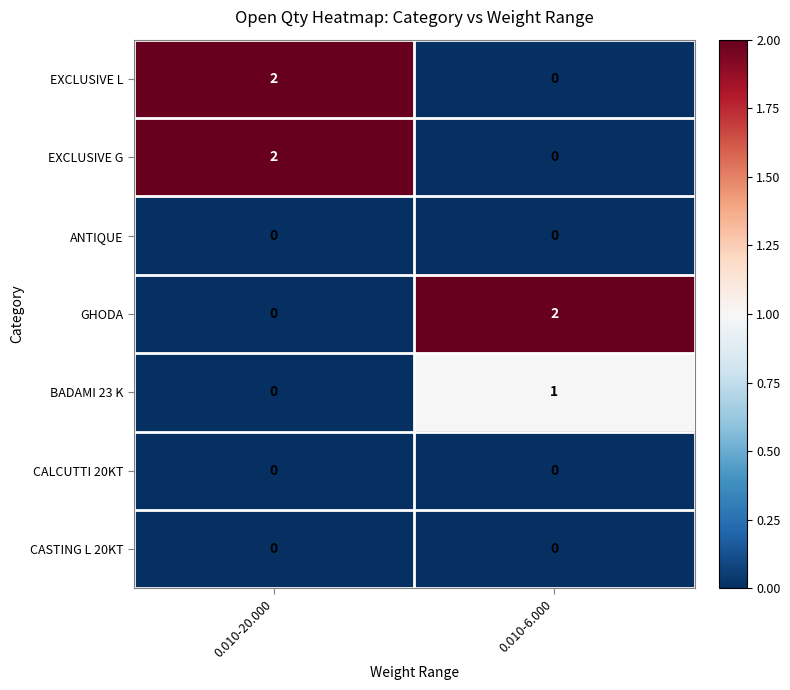

What is the total value across all series at 0.010-6.000?

3